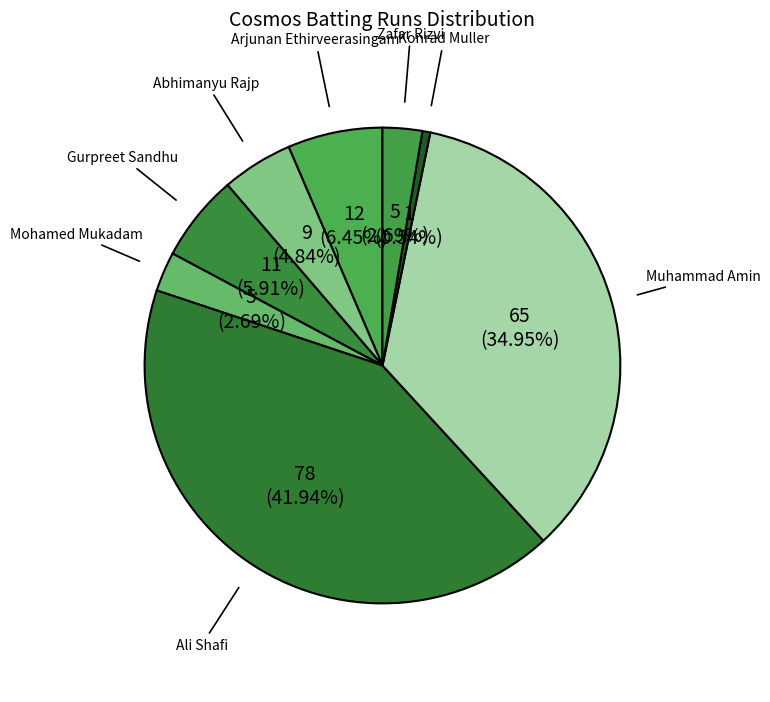

To the nearest percent, what portion does Gurpreet Sandhu represent?

6%